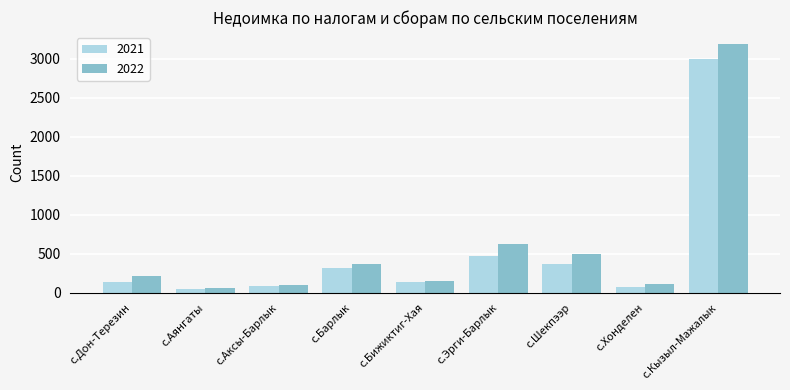

Count the number of categories in the chart.

9